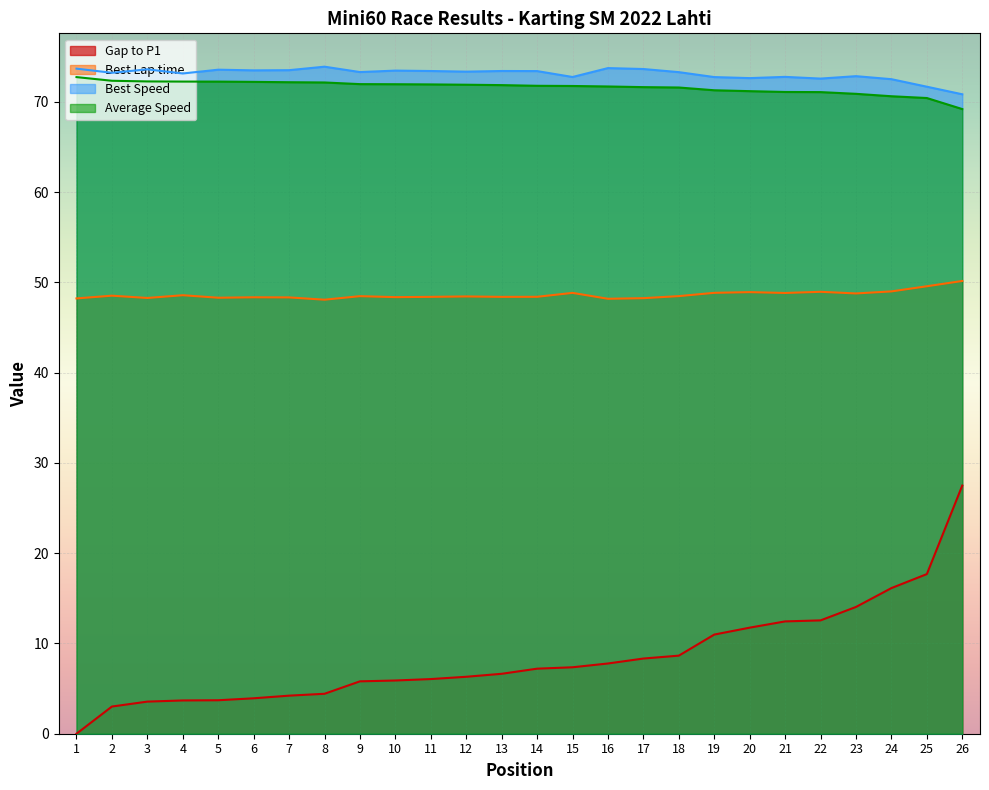

True or false: Average Speed and Best Lap time cross at least once.

False